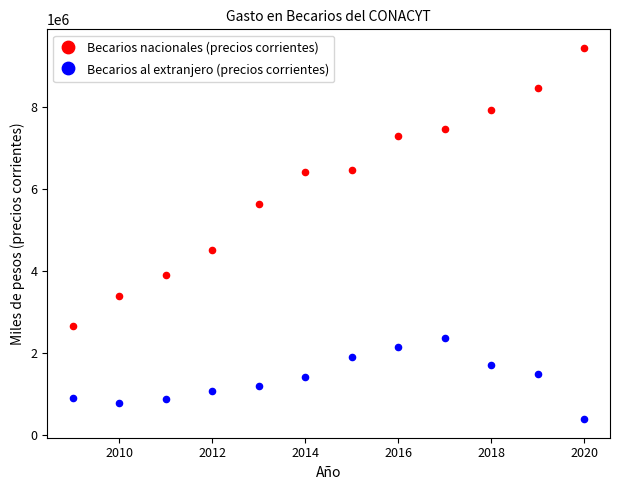

Which series contains the highest Y value?

Becarios nacionales (precios corrientes)